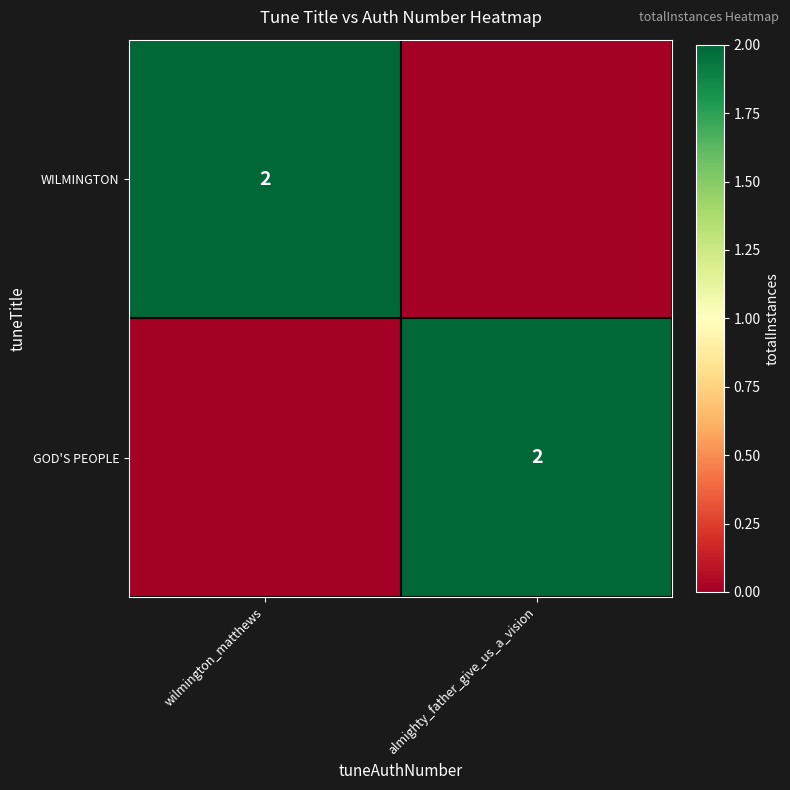

The value of WILMINGTON at wilmington_matthews is 3. True or false?

False